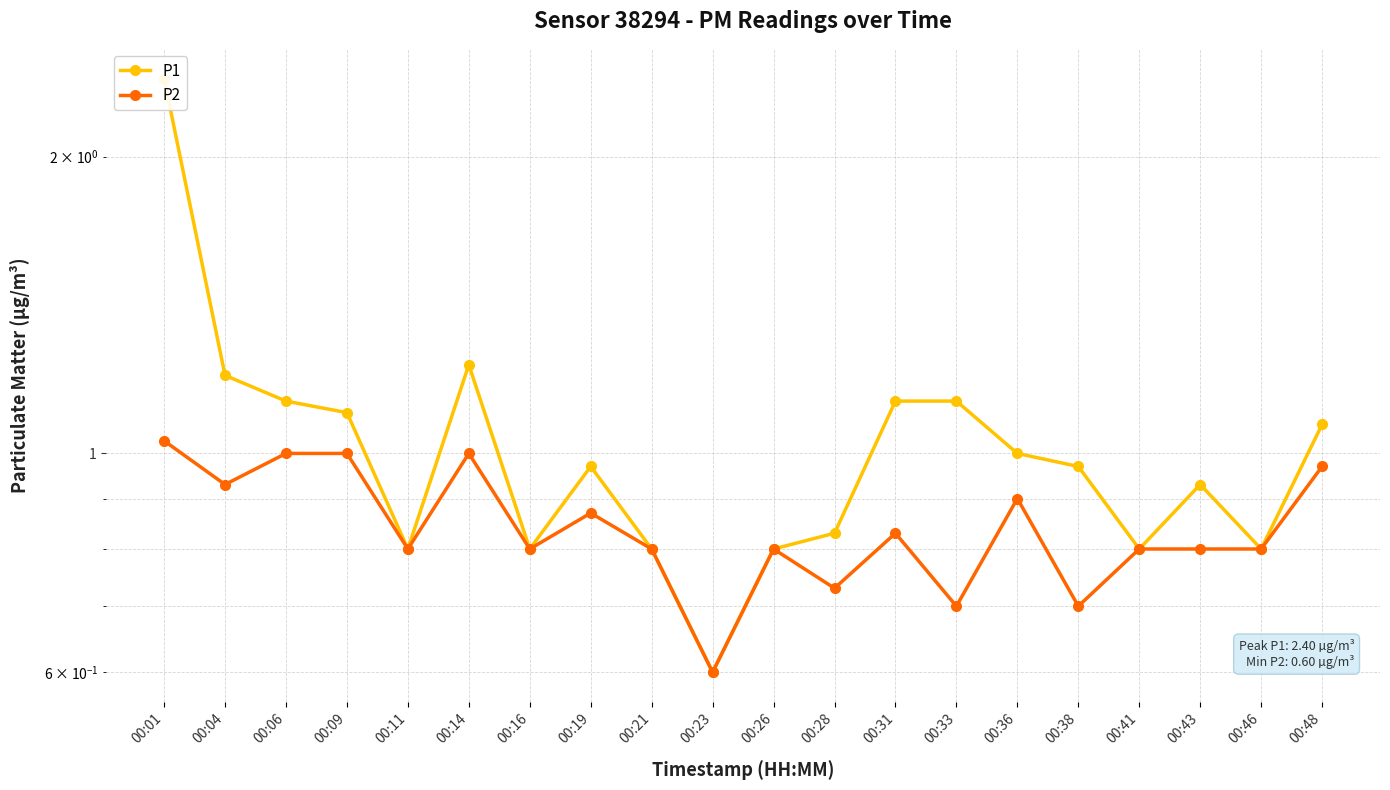

Rank the categories by P2 value from highest to lowest.

00:01, 00:06, 00:09, 00:14, 00:48, 00:04, 00:36, 00:19, 00:31, 00:11, 00:16, 00:21, 00:26, 00:41, 00:43, 00:46, 00:28, 00:33, 00:38, 00:23